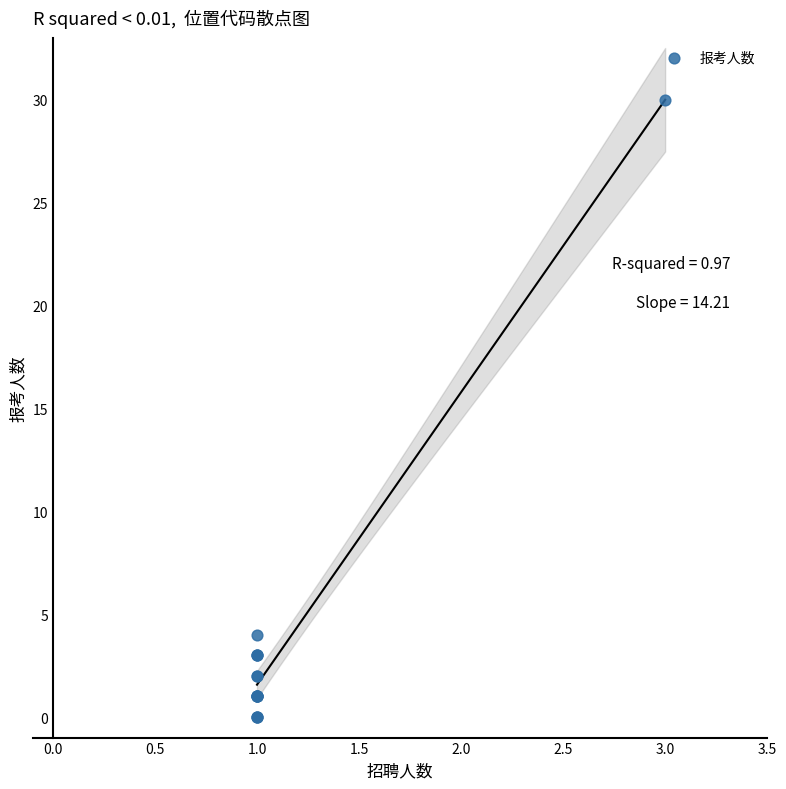

What Y value in the scatter plot is closest to 15?

4